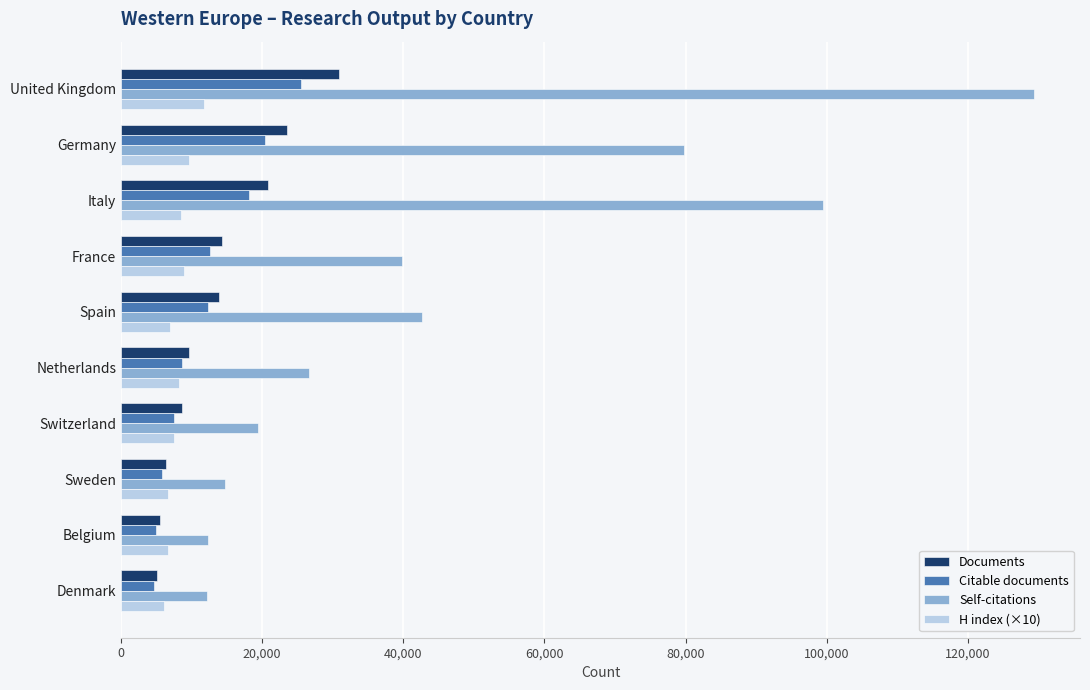

True or false: Self-citations has a value of 42594 at Spain.

True